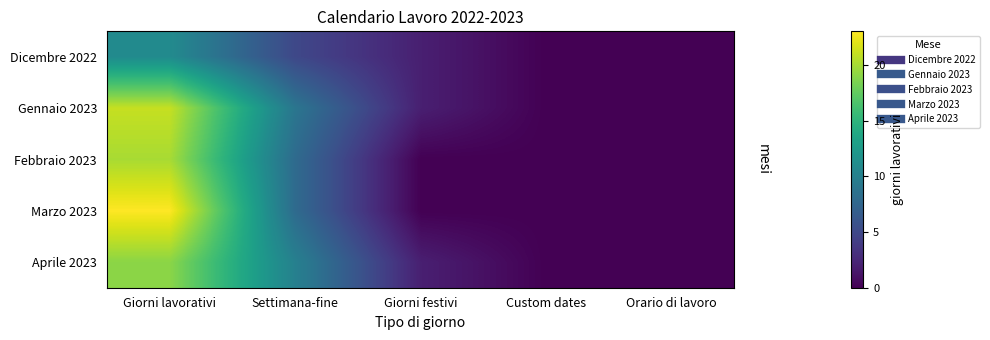

What is the greatest value displayed?

23